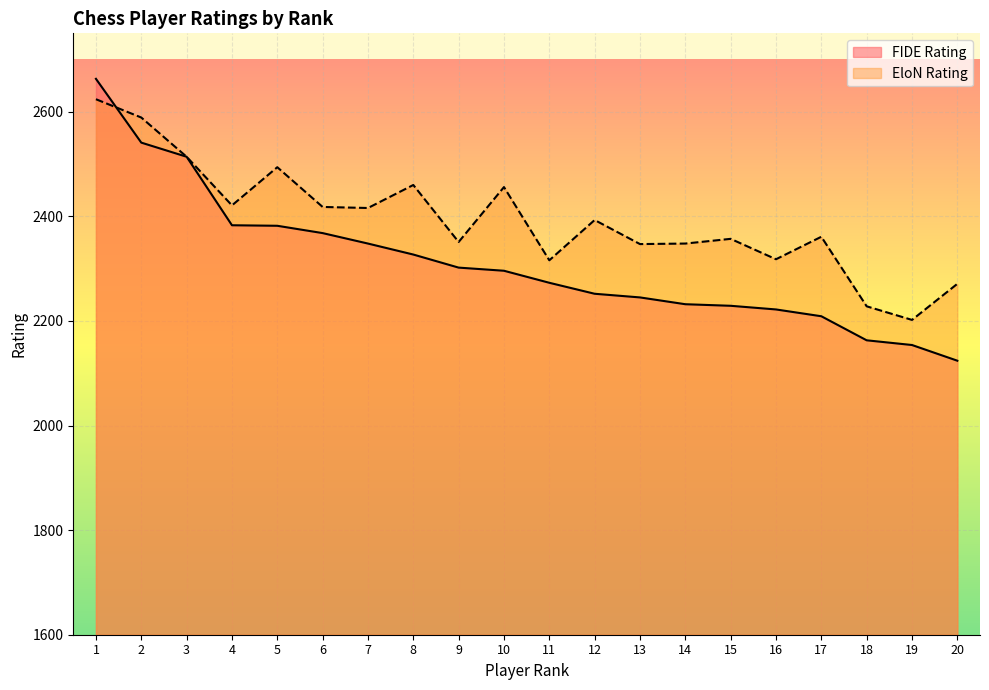

What value does the EloN Rating series have at 7, to the nearest 10?

2420